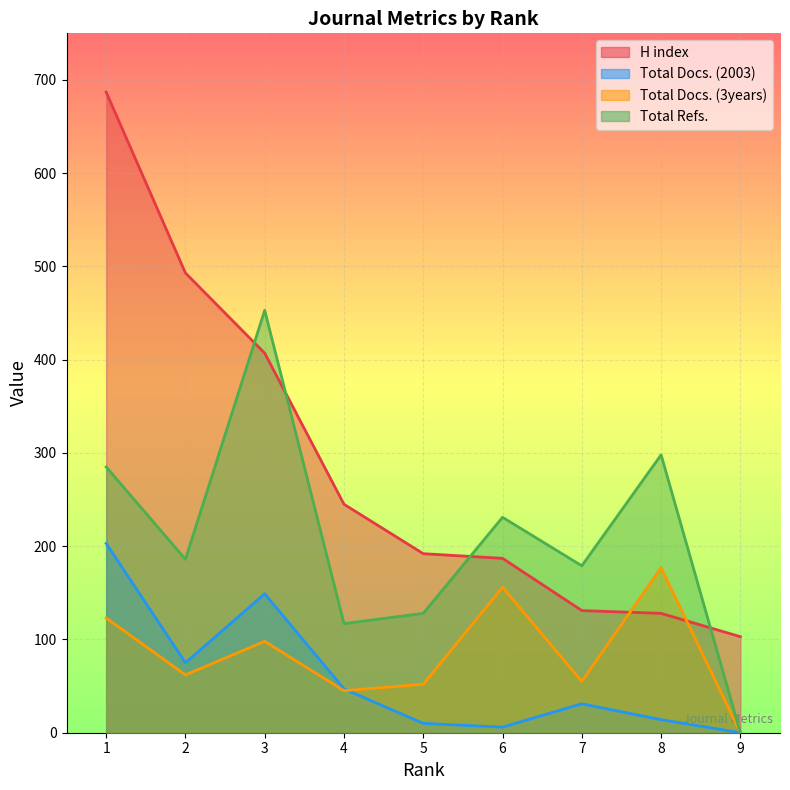

Which category has the highest value in the Total Docs. (2003) series?

1